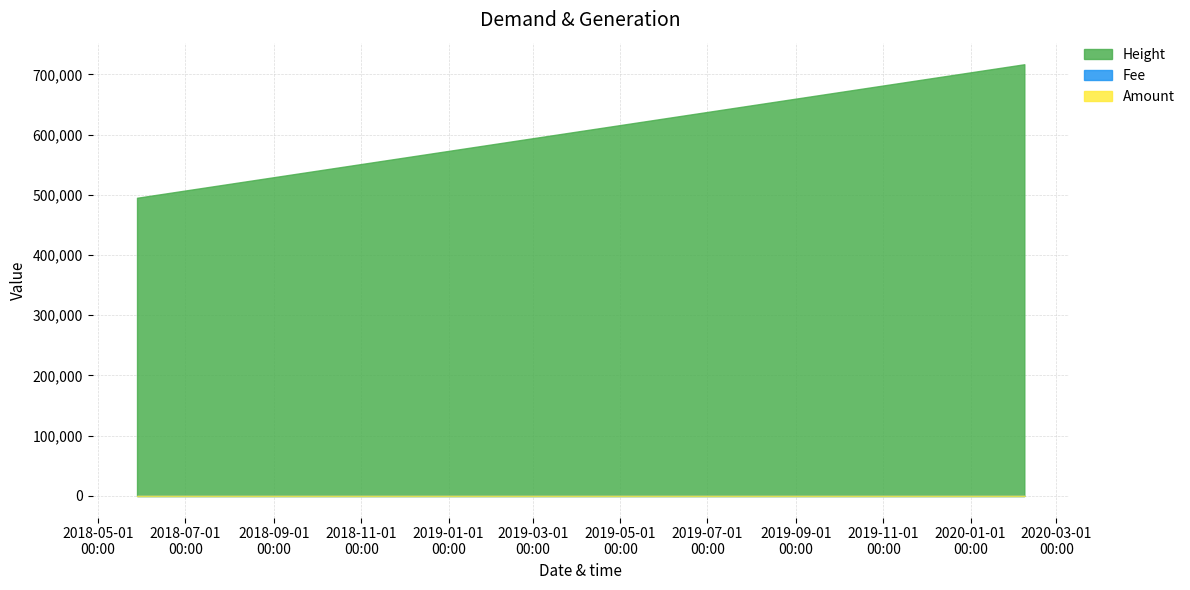

In Fee, how many points are lower than both neighbors (excluding endpoints)?

1